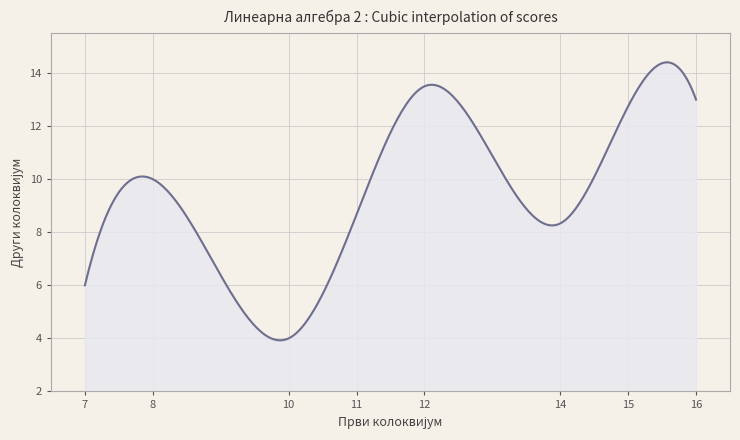

What is the maximum value shown in the chart?

14.4